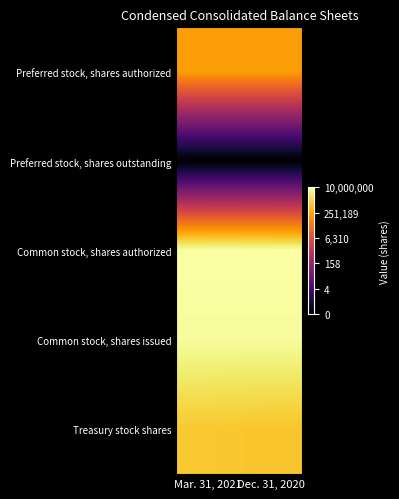

Rank the series at Mar. 31, 2021 from lowest to highest value.

Preferred stock, shares outstanding, Preferred stock, shares authorized, Treasury stock shares, Common stock, shares issued, Common stock, shares authorized